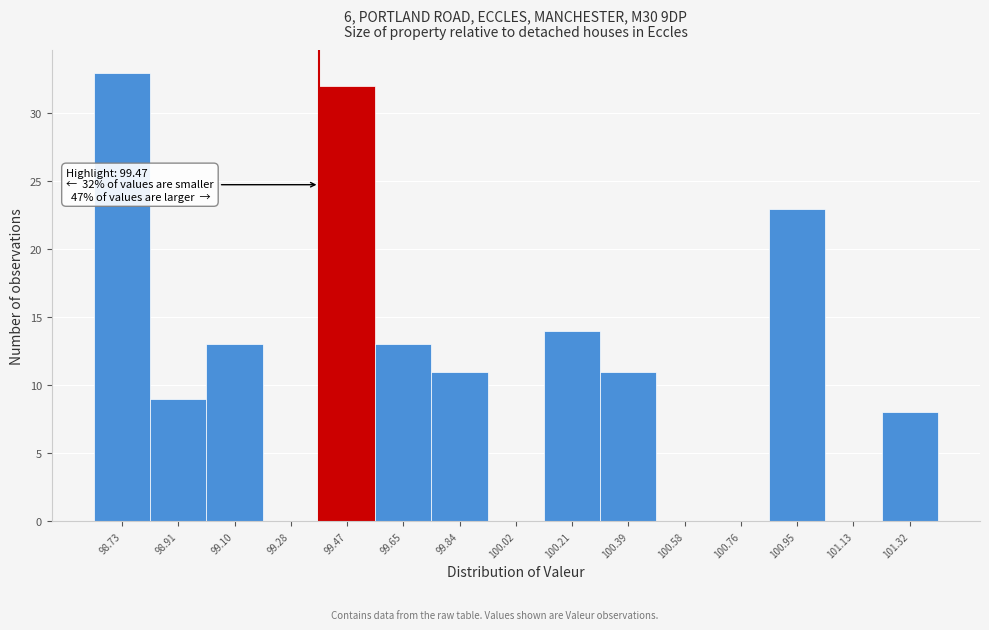

Reading right to left, transcribe all the data shown in this chart.

101.32=8	101.13=0	100.95=23	100.76=0	100.58=0	100.39=11	100.21=14	100.02=0	99.84=11	99.65=13	99.47=32	99.28=0	99.10=13	98.91=9	98.73=33